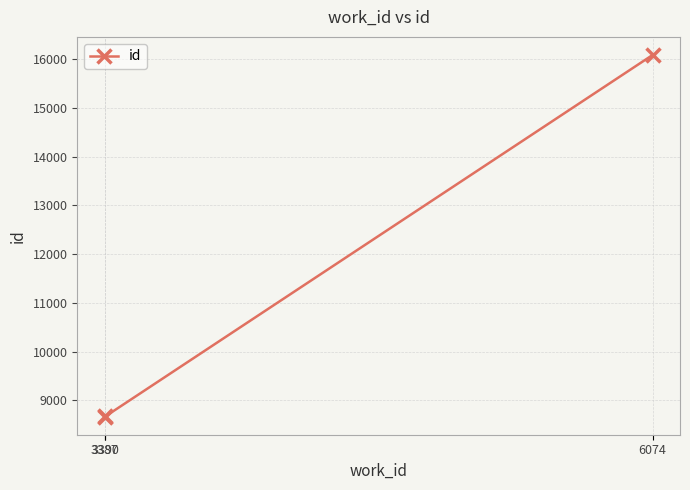

Does the chart have visible grid lines?

Yes